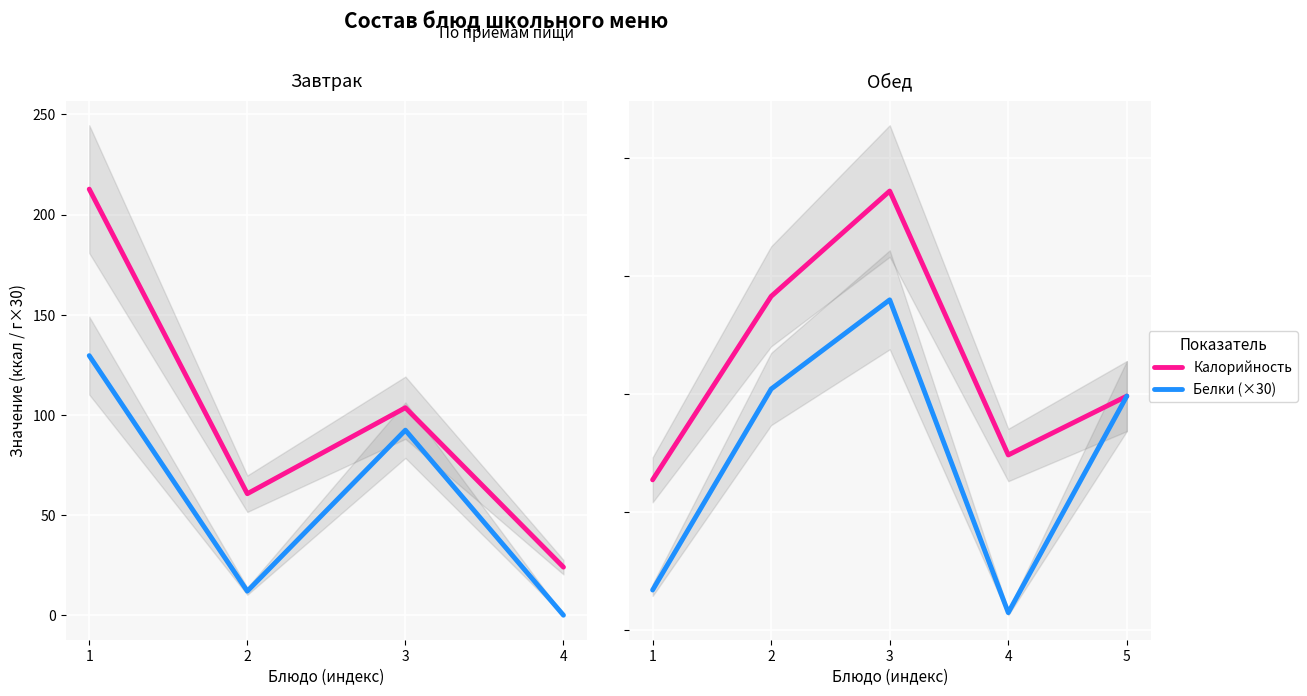

What is the value of the Белки (×30) point at the 3rd from the left?

139.8